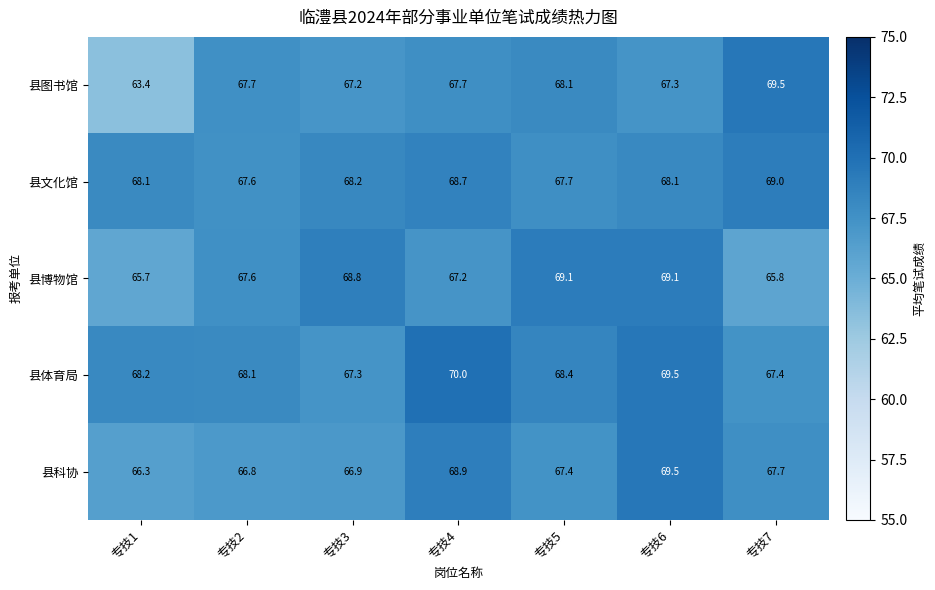

What is the spread (max minus min) of values at 专技1?

4.8